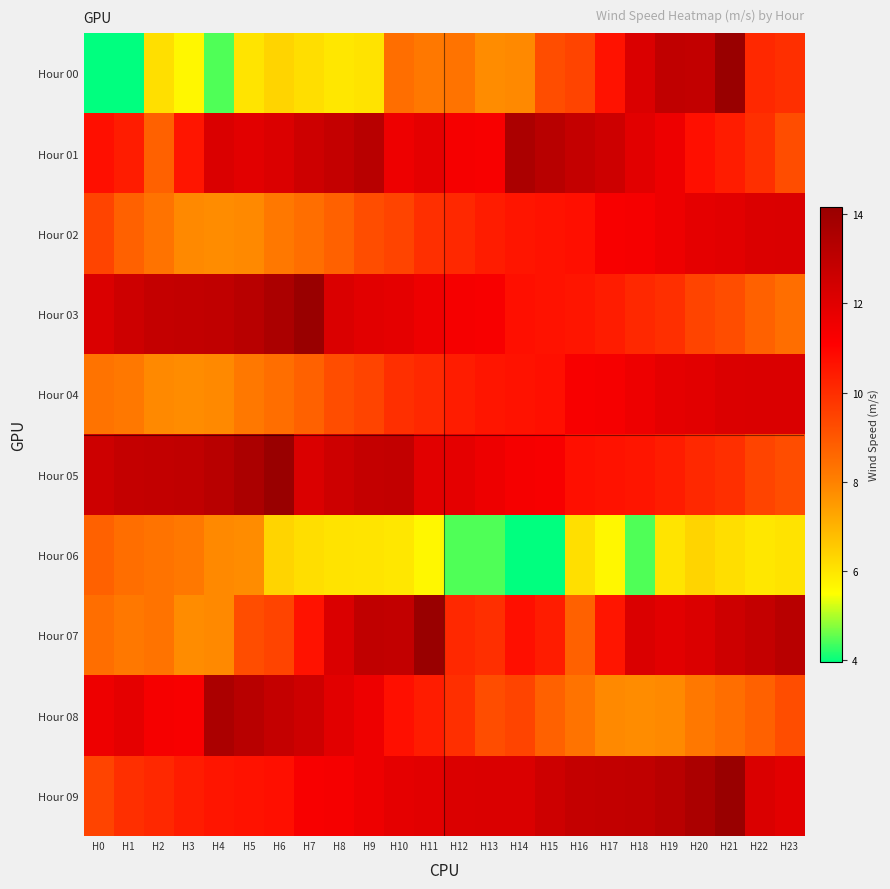

Which category has the lowest value across all series?

H1